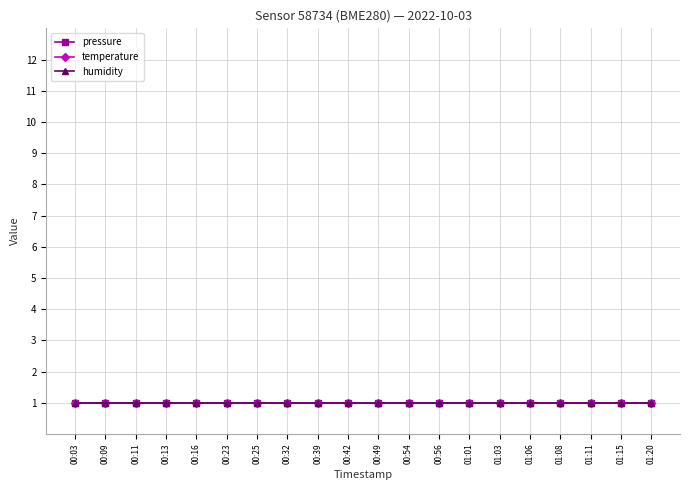

At 00:42, list the series in order from smallest to largest.

temperature, humidity, pressure